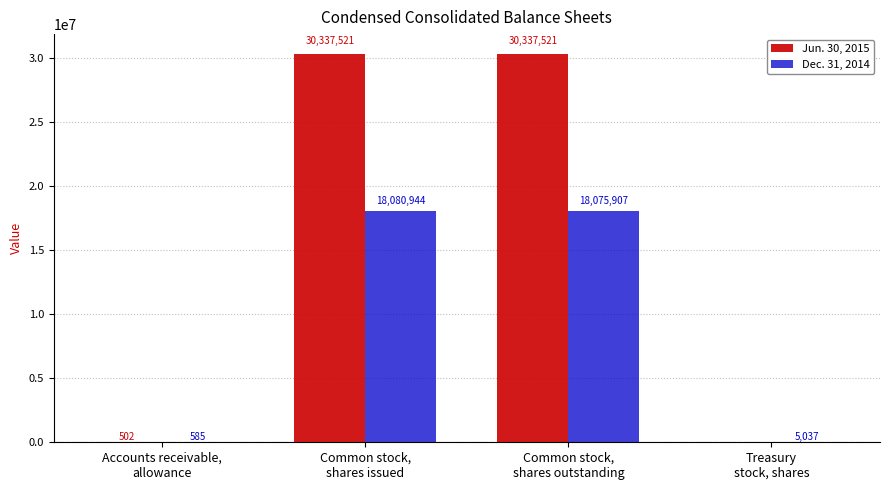

Where is Dec. 31, 2014 nearest to the value 9040764?

Common stock,
shares outstanding